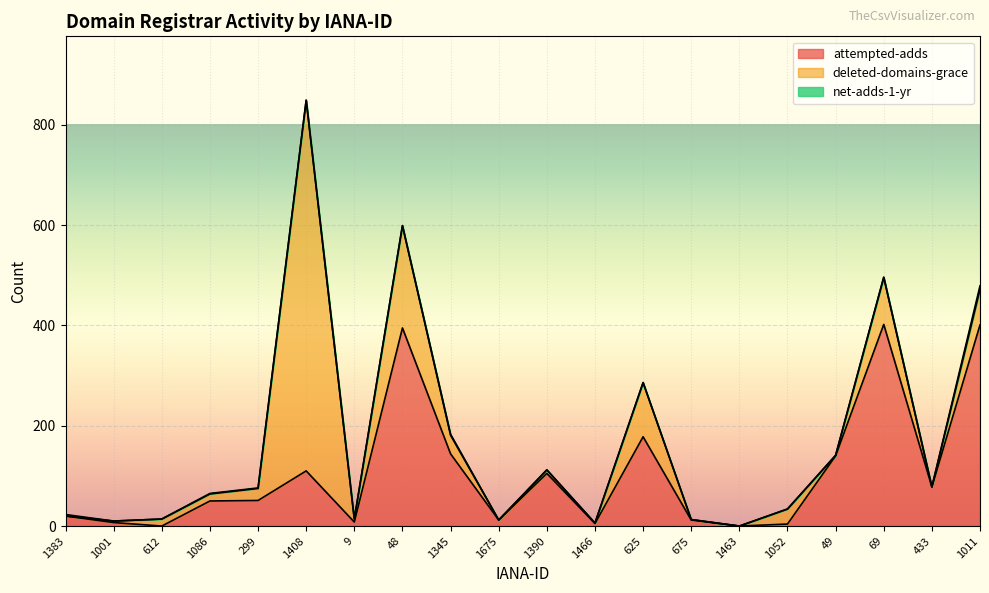

What are all the series names shown in the legend?

attempted-adds, deleted-domains-grace, net-adds-1-yr